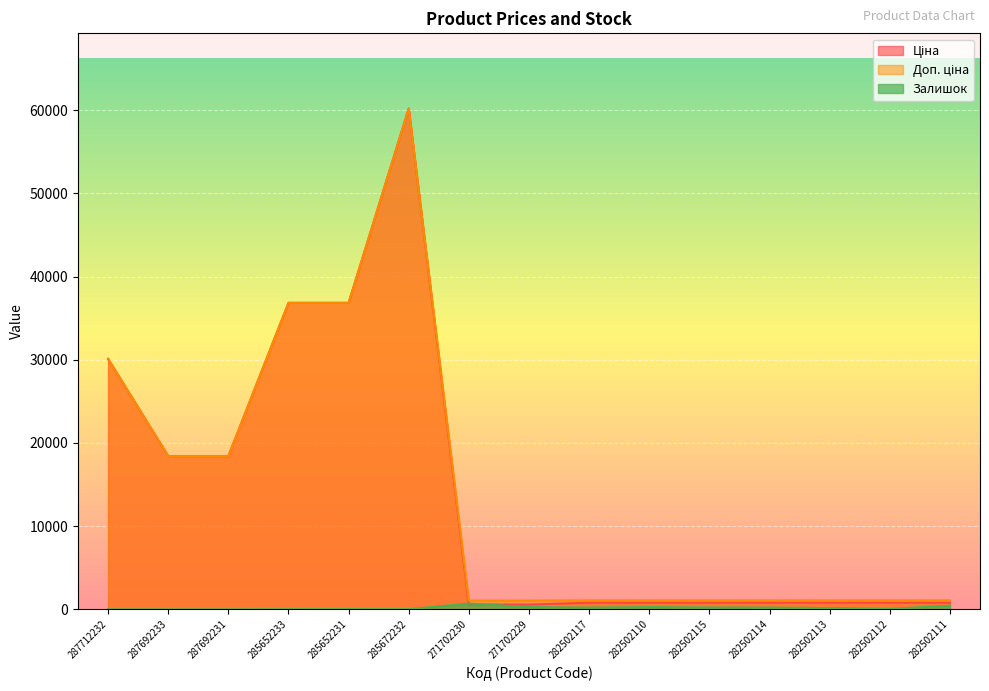

The value of Ціна at 282502115 is 1417.1. True or false?

False